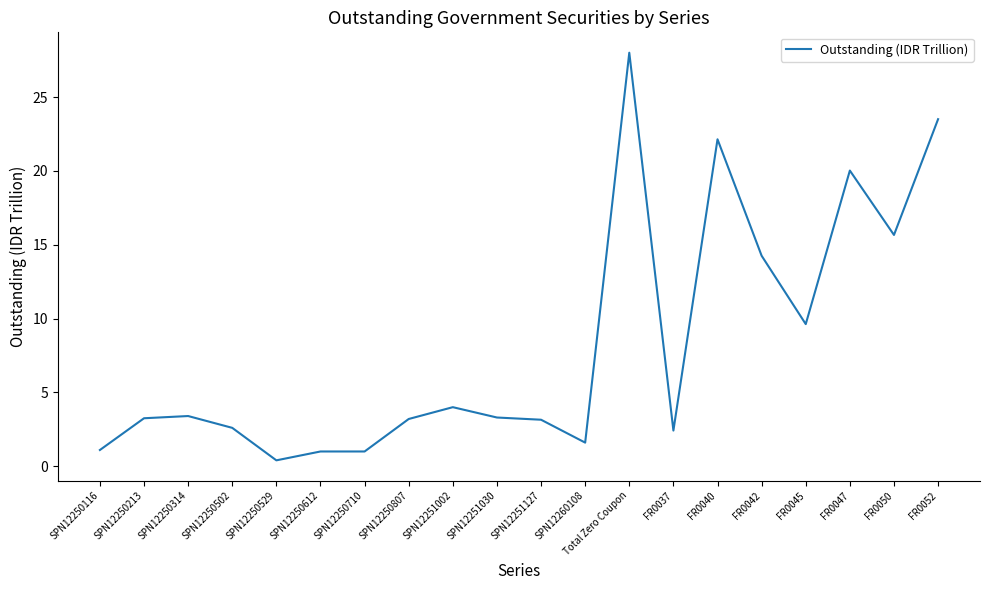

What position from the right is FR0052?

1